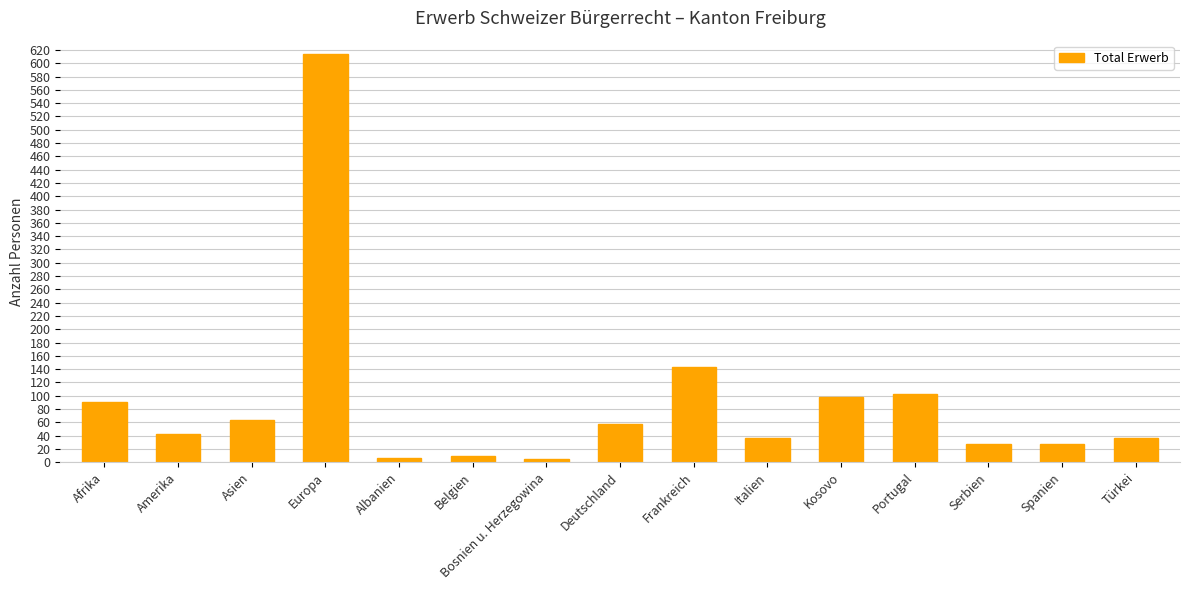

What is the difference between the second highest and second lowest values?

137